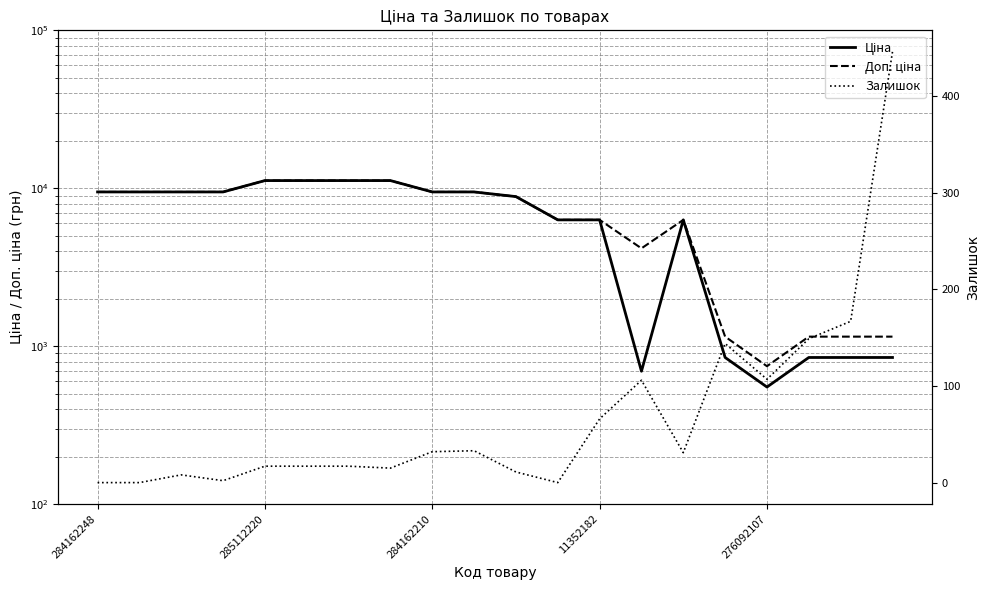

Is the value of Доп. ціна at 8 greater than the value of Ціна at 10?

Yes